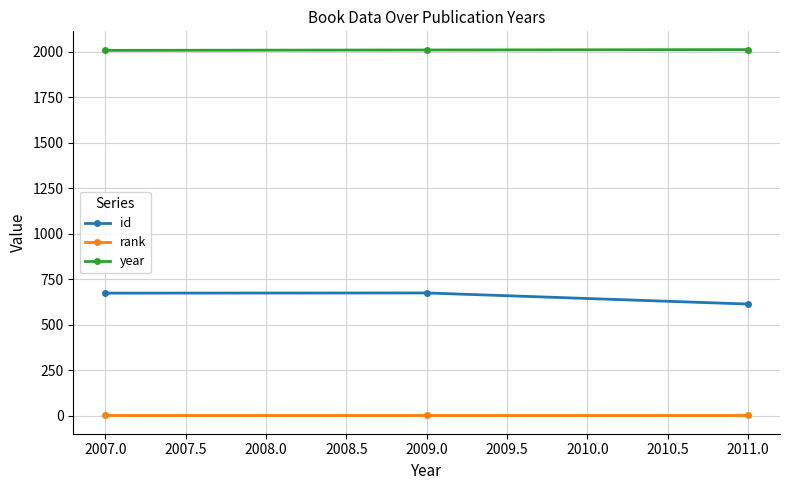

What is the label of the 3rd point from the left?

2011.0